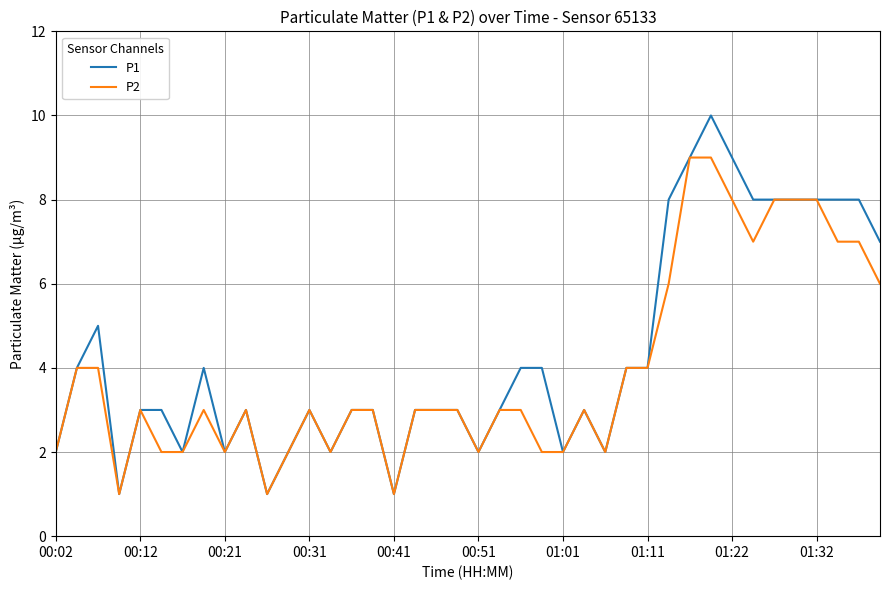

Reading right to left, list all the values displayed in this chart.

P1: 7	8	8	8	8	8	8	9	10	9	8	4	4	2	3	2	4	4	3	2	3	3	3	1	3	3	2	3	2	1	3	2	4	2	3	3	1	5	4	2
P2: 6	7	7	8	8	8	7	8	9	9	6	4	4	2	3	2	2	3	3	2	3	3	3	1	3	3	2	3	2	1	3	2	3	2	2	3	1	4	4	2